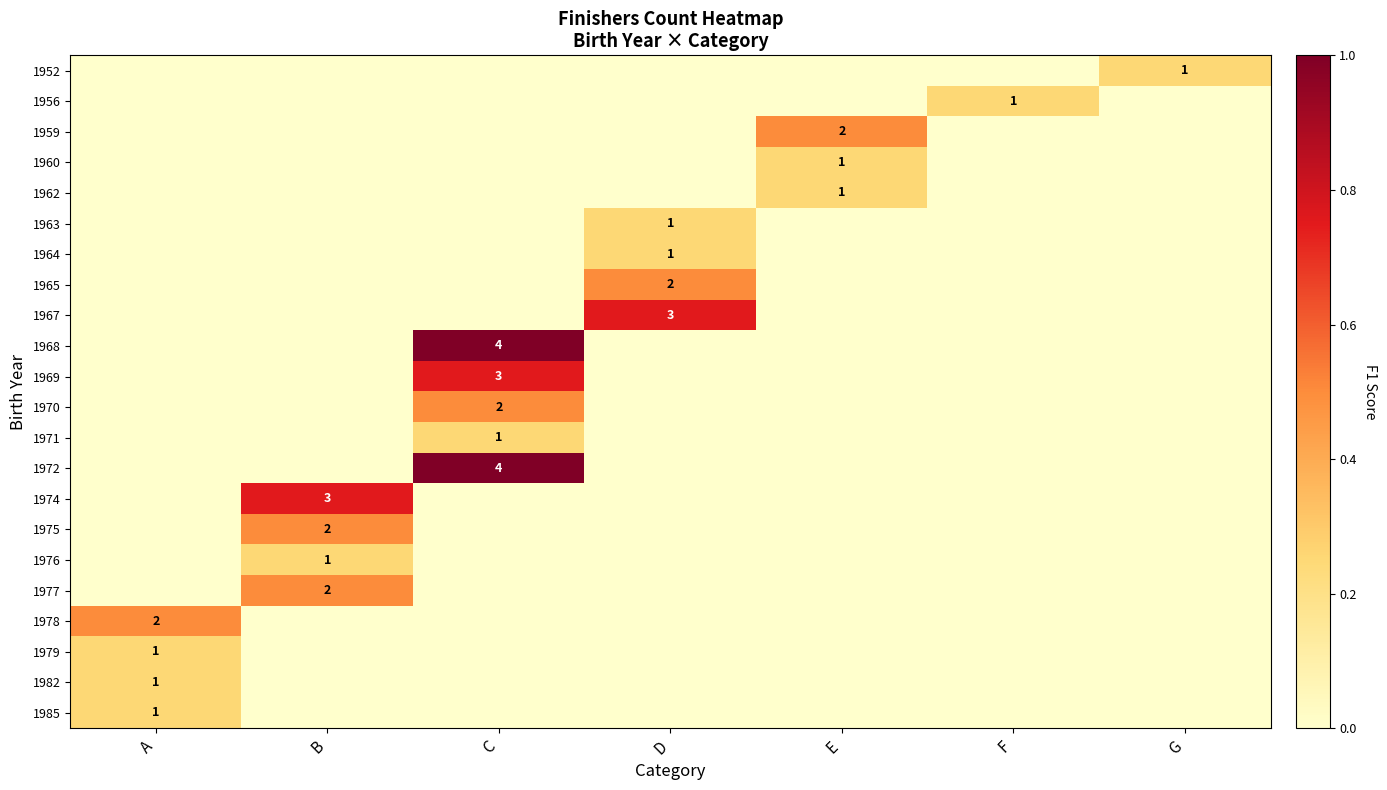

Is it true that 1976 equals 1 at B?

True